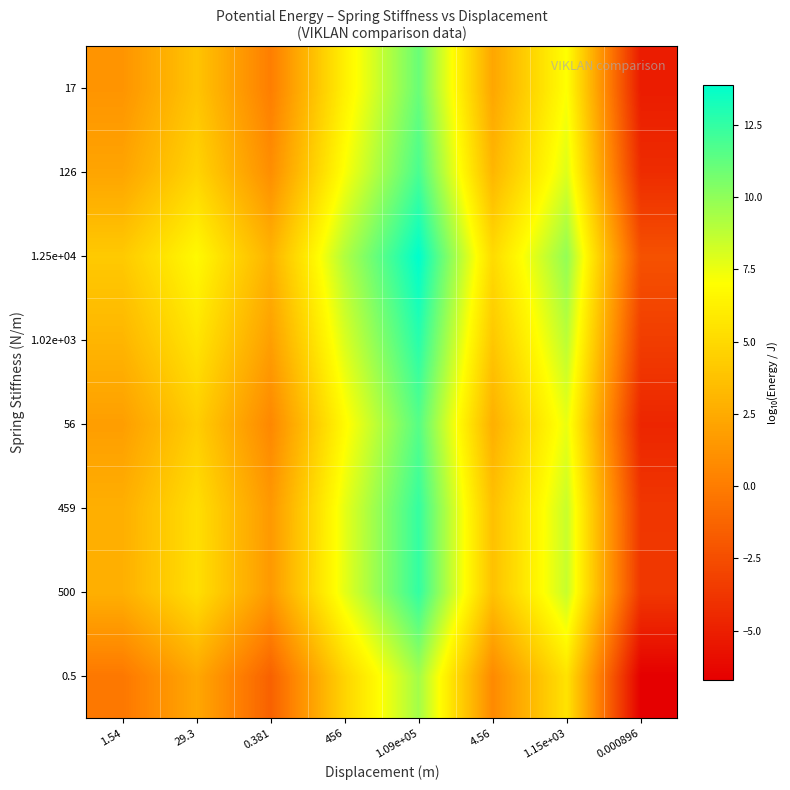

Reading left to right, list all the values displayed in this chart.

0.5: 1.54=-0.2	29.3=2.3	0.381=-1.4	456=4.7	1.09e+05=9.5	4.56=0.7	1.15e+03=5.5	0.000896=-6.7
500: 1.54=2.8	29.3=5.3	0.381=1.6	456=7.7	1.09e+05=12.5	4.56=3.7	1.15e+03=8.5	0.000896=-3.7
459: 1.54=2.7	29.3=5.3	0.381=1.5	456=7.7	1.09e+05=12.4	4.56=3.7	1.15e+03=8.5	0.000896=-3.7
56: 1.54=1.8	29.3=4.4	0.381=0.6	456=6.8	1.09e+05=11.5	4.56=2.8	1.15e+03=7.6	0.000896=-4.6
1.02e+03: 1.54=3.1	29.3=5.6	0.381=1.9	456=8.0	1.09e+05=12.8	4.56=4.0	1.15e+03=8.8	0.000896=-3.4
1.25e+04: 1.54=4.2	29.3=6.7	0.381=3.0	456=9.1	1.09e+05=13.9	4.56=5.1	1.15e+03=9.9	0.000896=-2.3
126: 1.54=2.2	29.3=4.7	0.381=1.0	456=7.1	1.09e+05=11.9	4.56=3.1	1.15e+03=7.9	0.000896=-4.3
17: 1.54=1.3	29.3=3.9	0.381=0.1	456=6.2	1.09e+05=11.0	4.56=2.2	1.15e+03=7.1	0.000896=-5.2